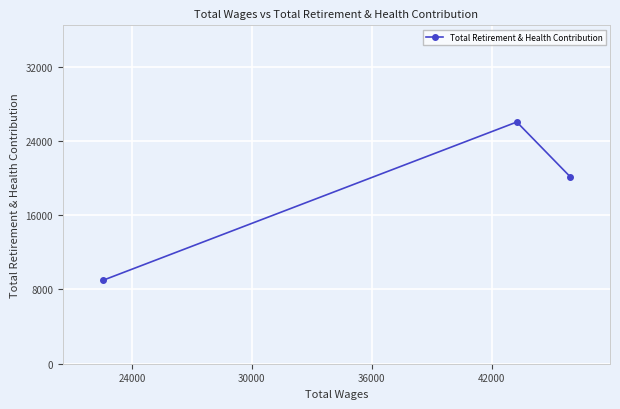

What is the average value?

18386